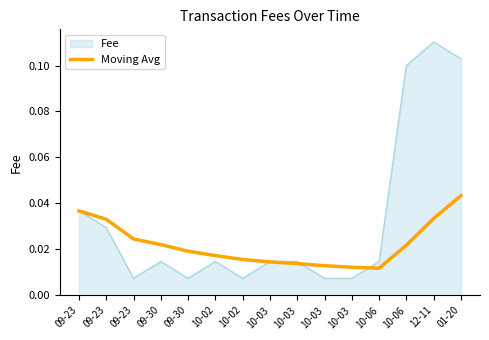

Does the chart have visible grid lines?

No